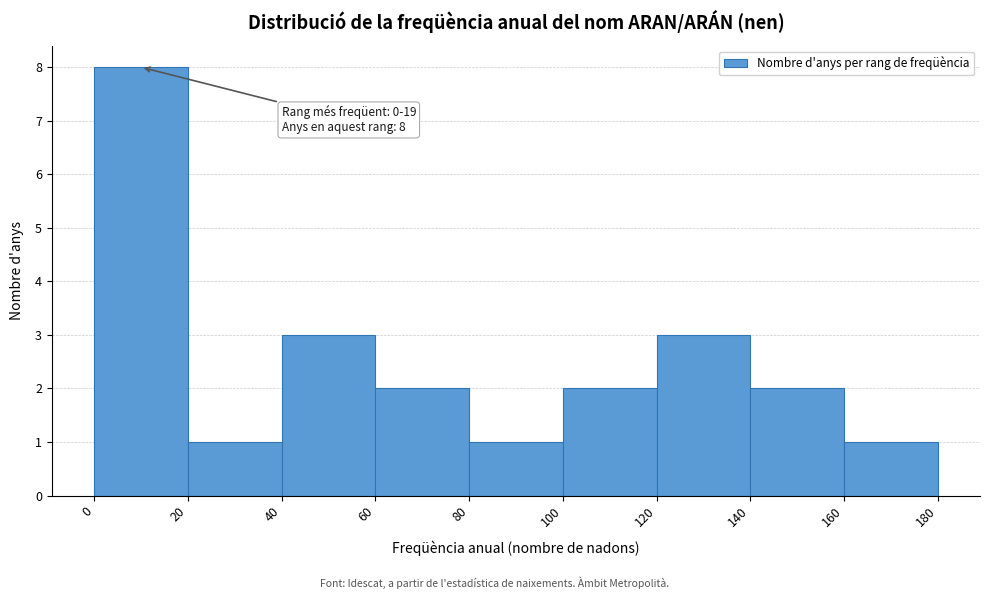

Which range on the x-axis has the tallest bar?

0 to 20